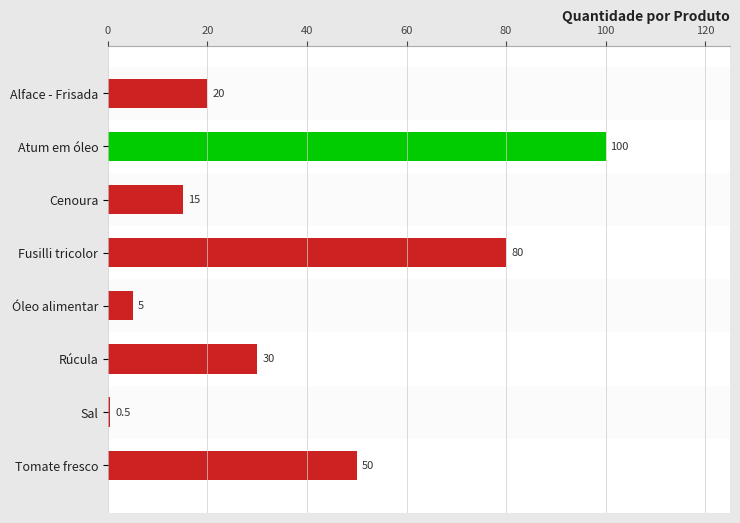

Which label corresponds to the largest value in the chart?

Atum em óleo